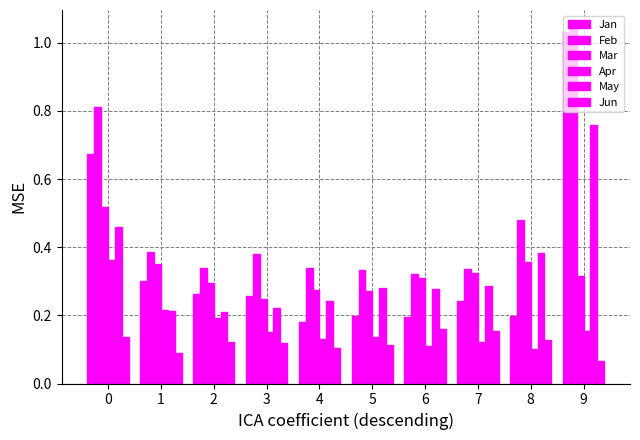

What is the difference between the highest and lowest values at 2?

0.2